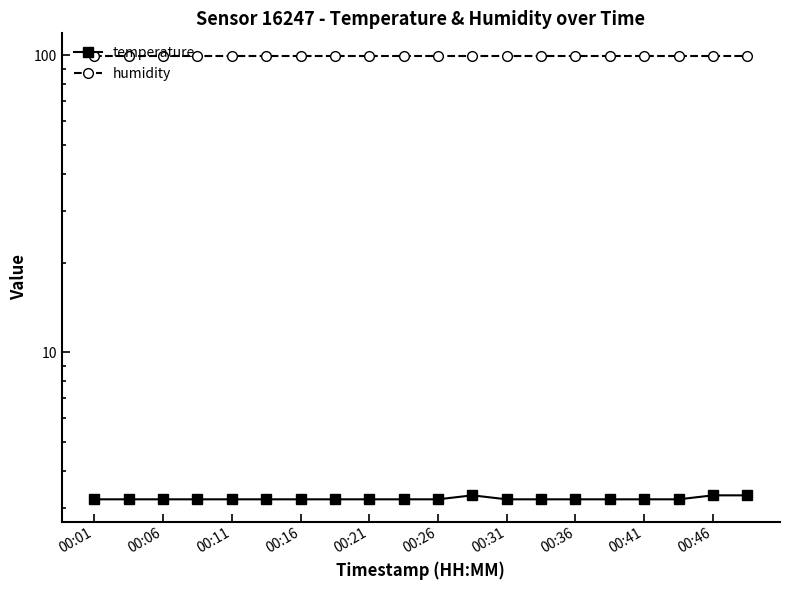

What is the difference between the highest and lowest values at 15?

96.7